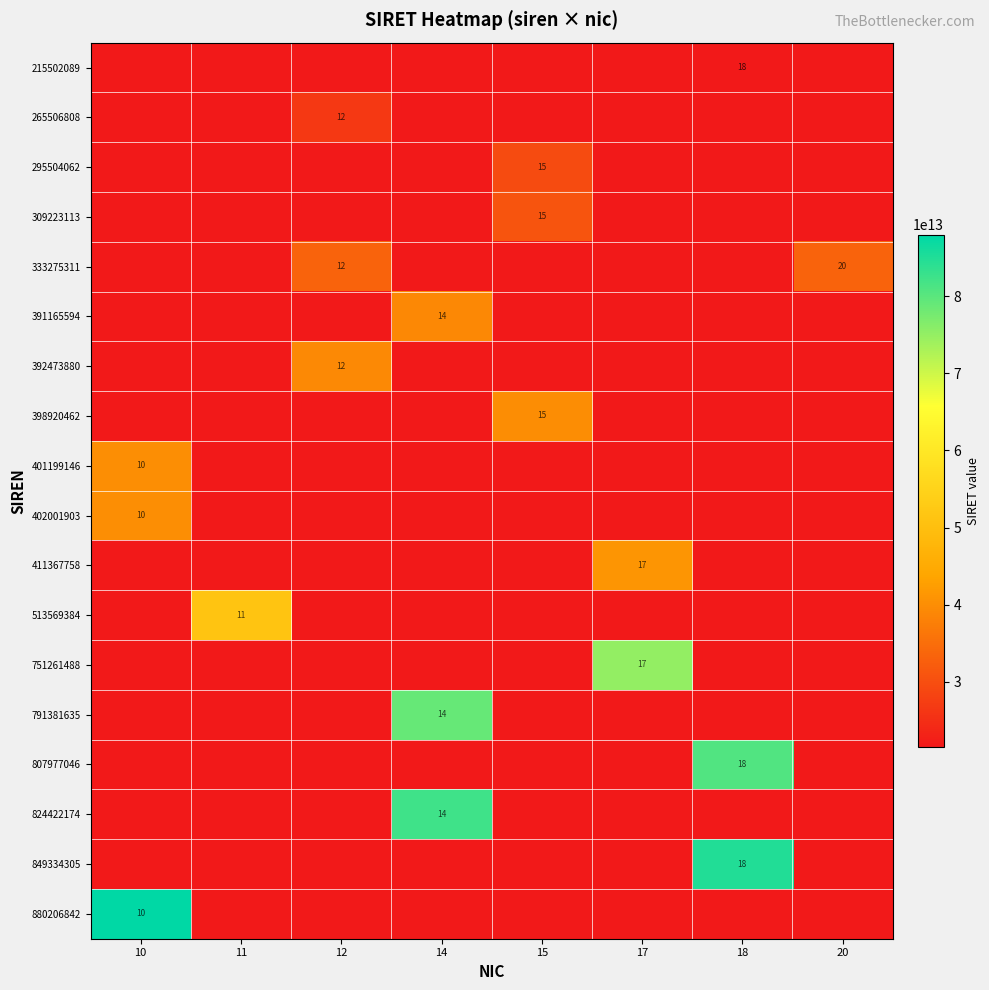

Is the value of 392473880 at 12 greater than the value of 751261488 at 17?

No